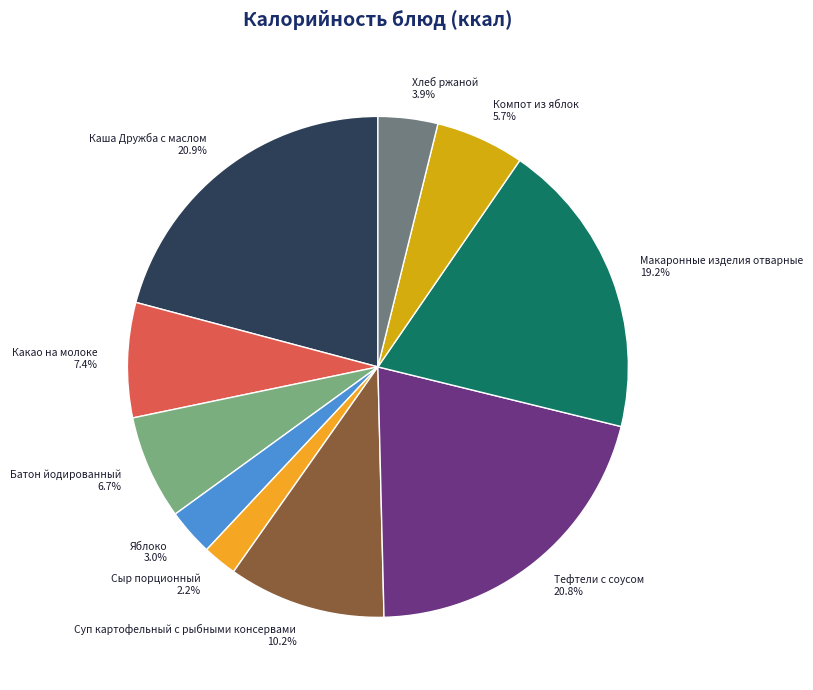

What is the smallest slice in the pie chart?

Сыр порционный